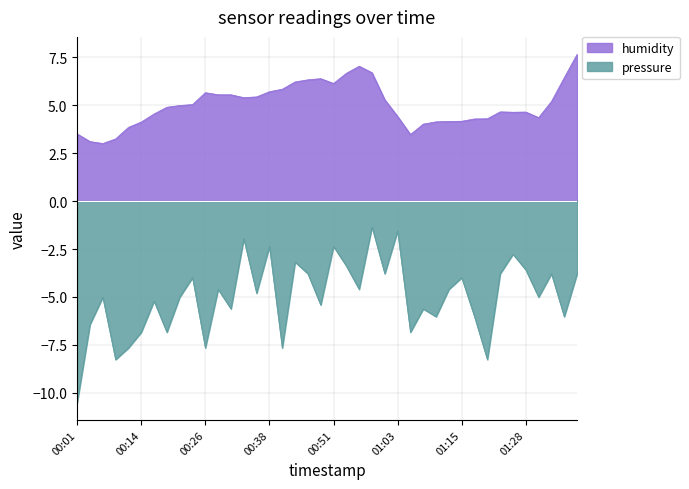

What is the spread (max minus min) of values at 01:10?

10.2